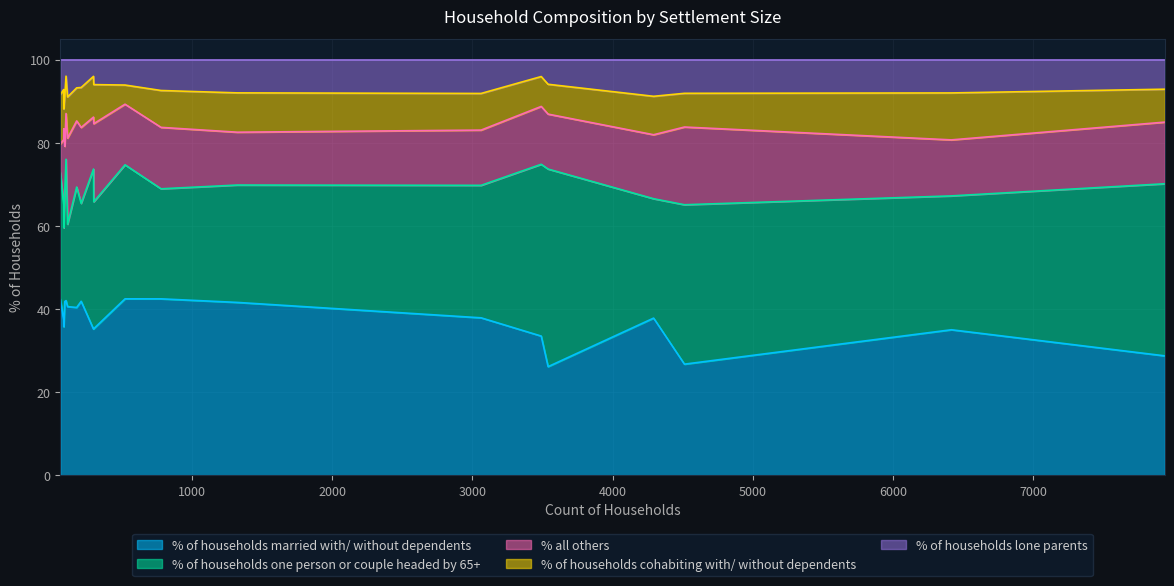

How many data points does each series have?

20